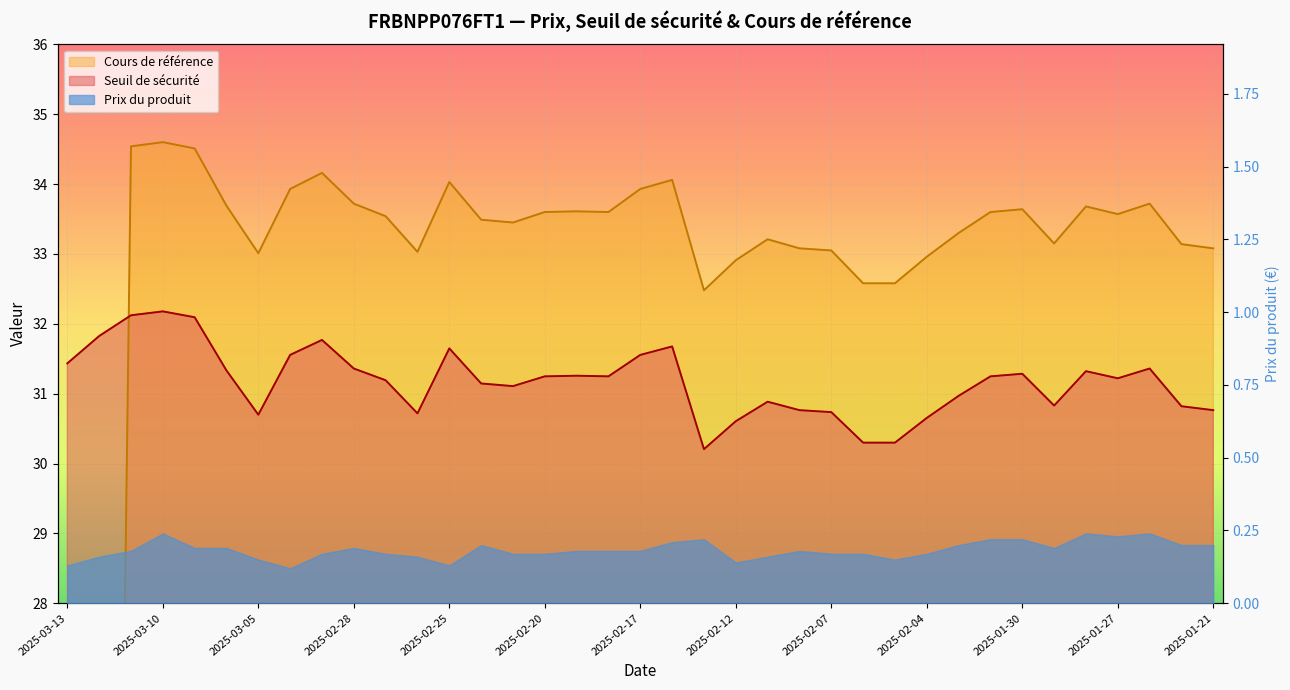

In Seuil de sécurité, how many points are higher than both neighbors (excluding endpoints)?

9